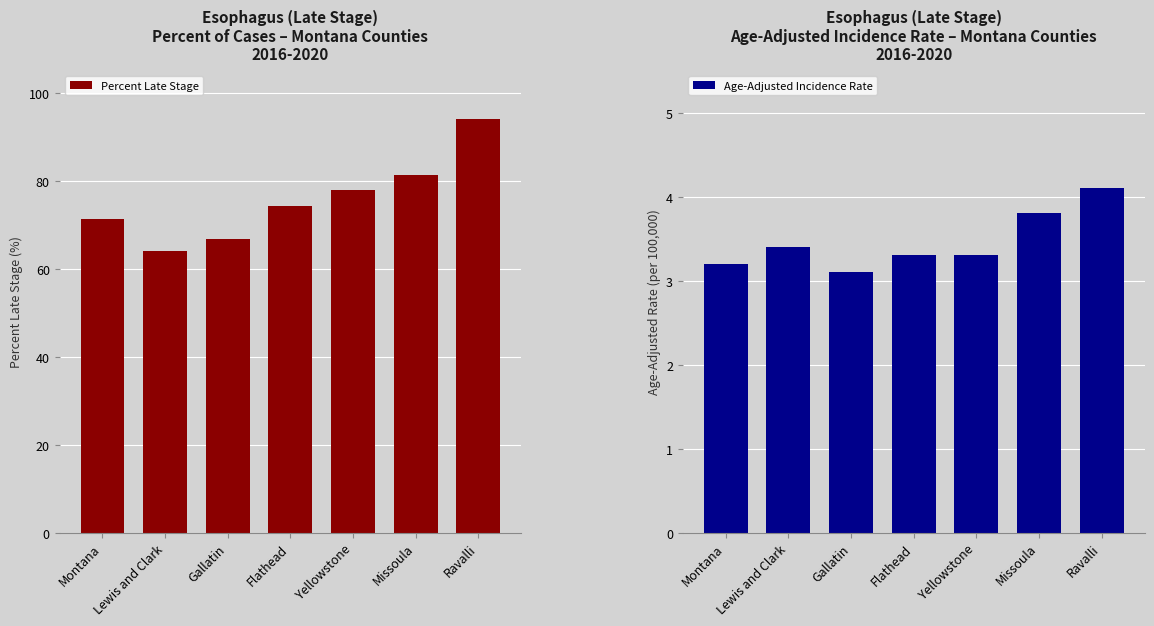

What is the value of the Age-Adjusted Incidence Rate bar at the 6th from the left?

3.8